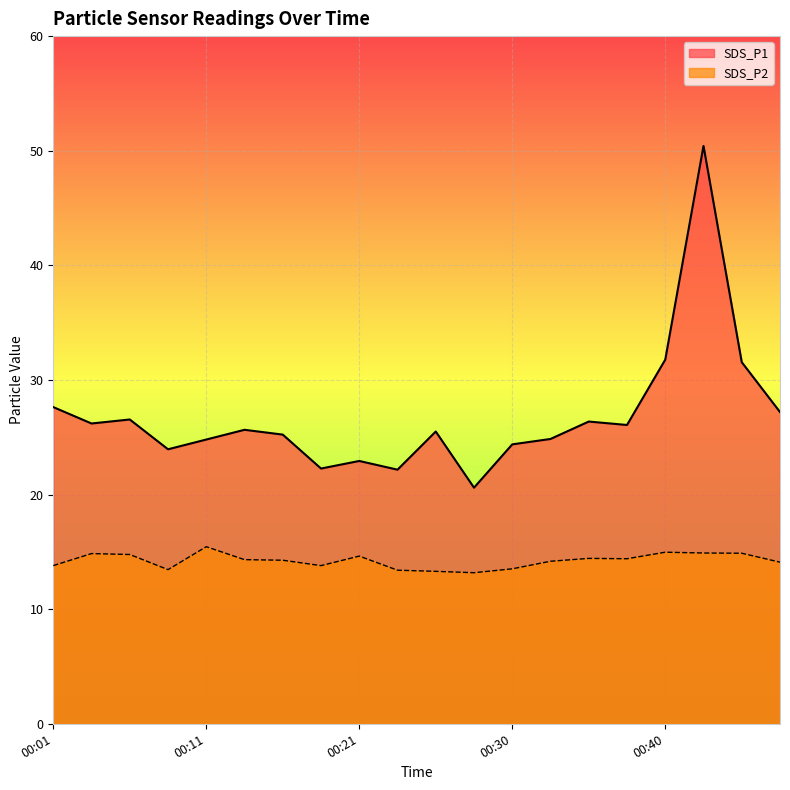

What is the total value across all series at 00:03?

41.0